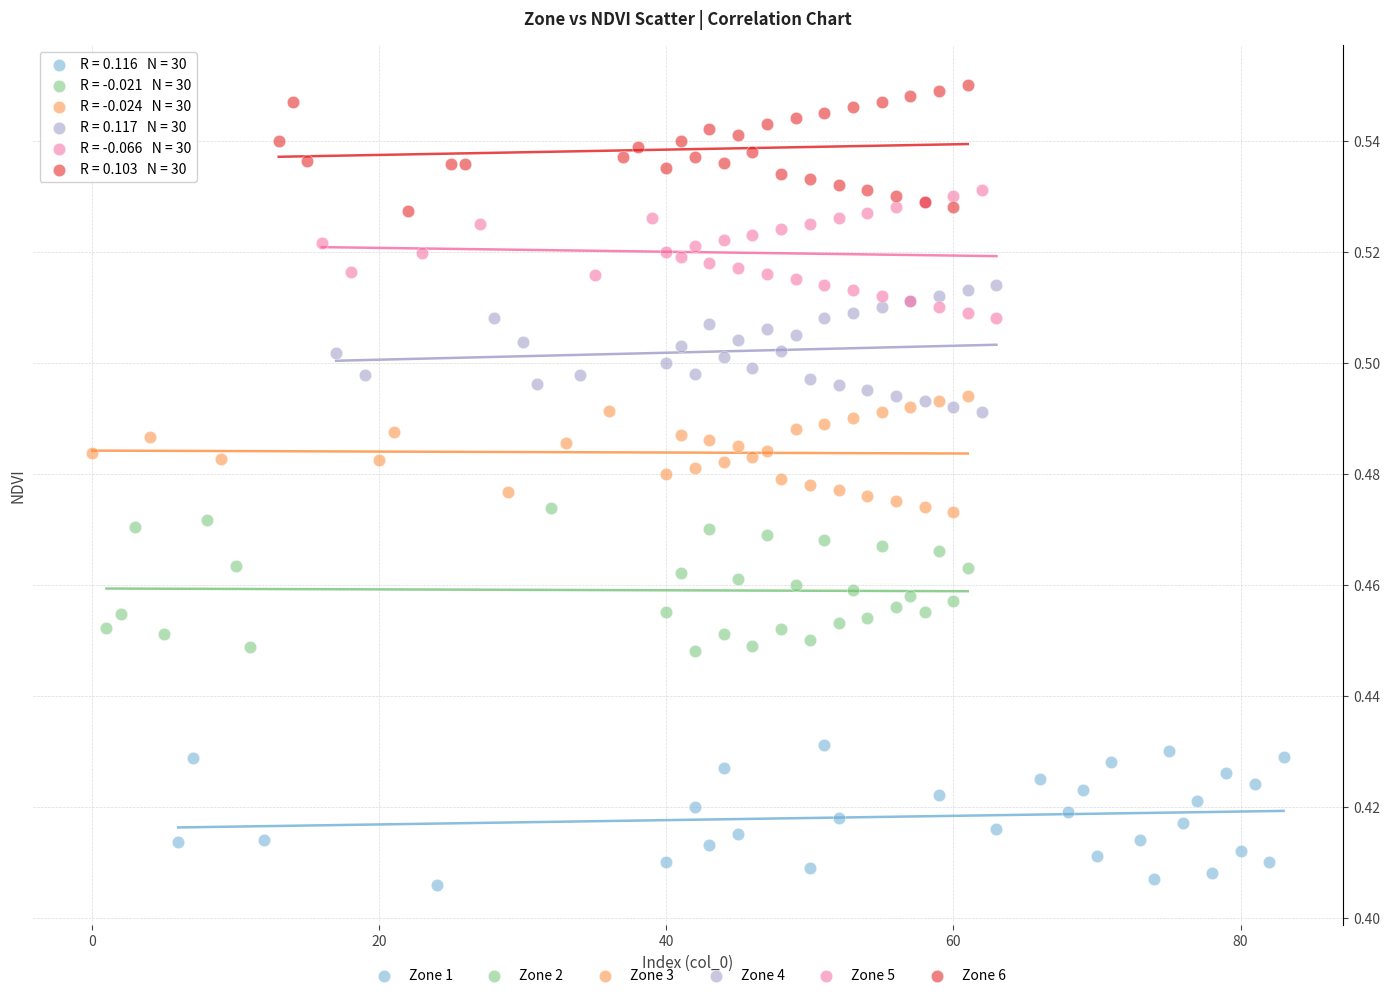

What are all the series names shown in the legend?

Zone 1, Zone 2, Zone 3, Zone 4, Zone 5, Zone 6